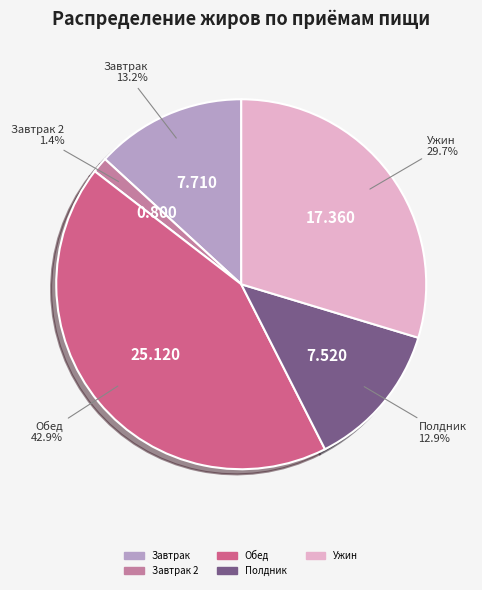

Is there any slice that represents more than half of the pie?

No